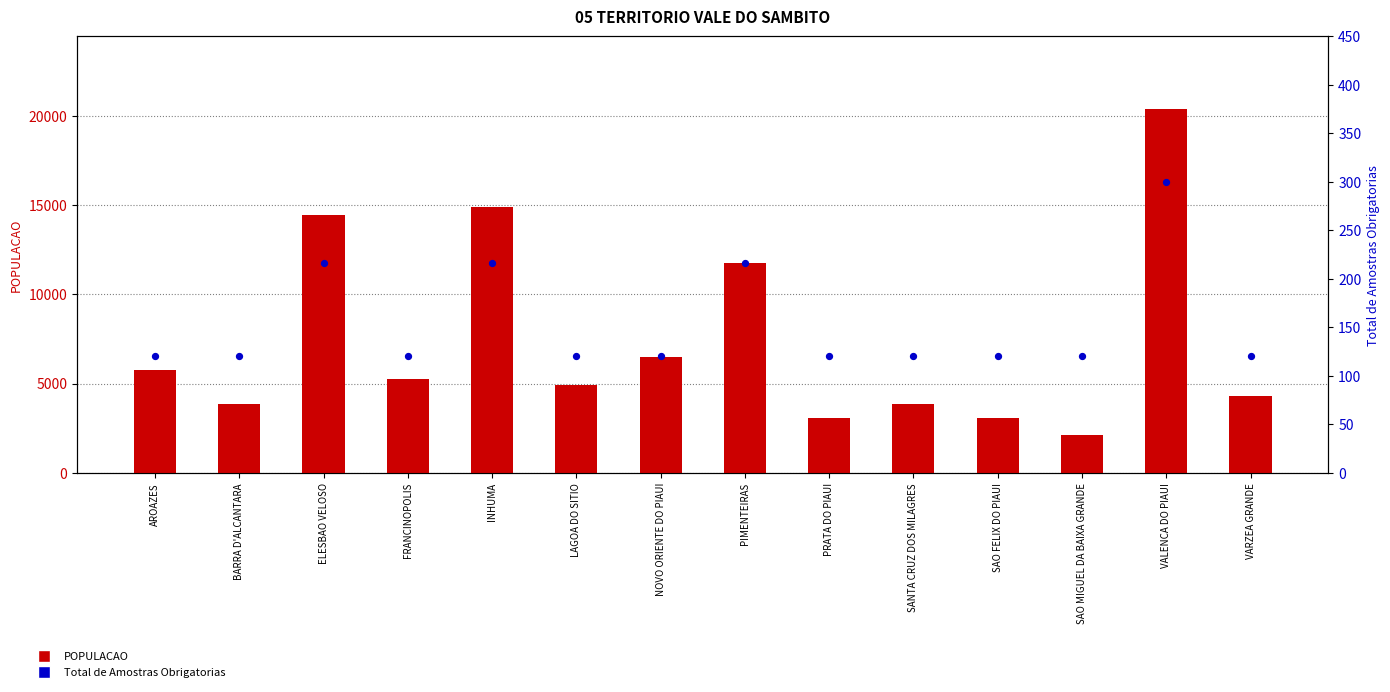

Which series contains the highest Y value?

POPULACAO